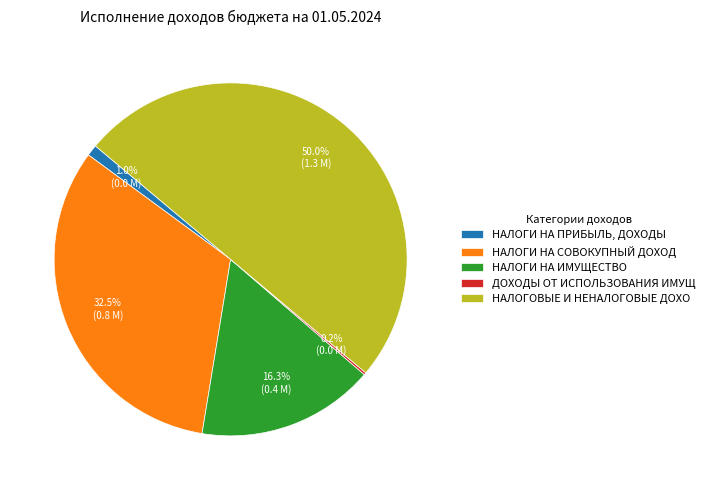

Which has a higher value, НАЛОГИ НА ИМУЩЕСТВО or НАЛОГИ НА СОВОКУПНЫЙ ДОХОД?

НАЛОГИ НА СОВОКУПНЫЙ ДОХОД